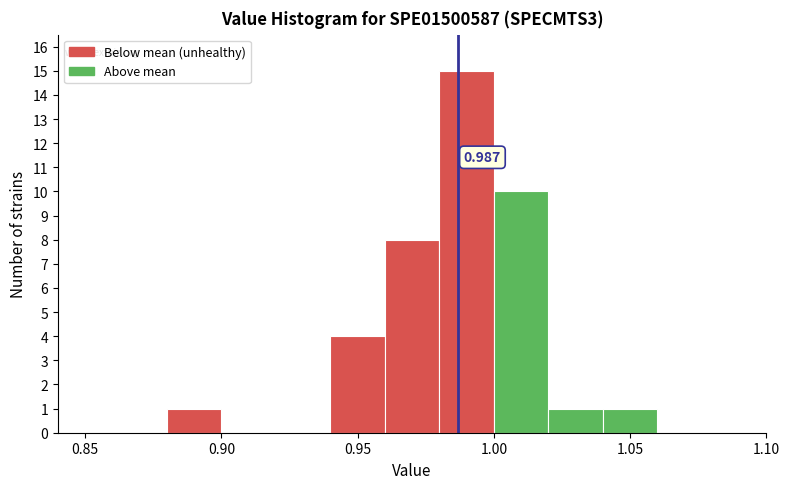

Which range on the x-axis has the tallest bar?

0.98 to 1.00